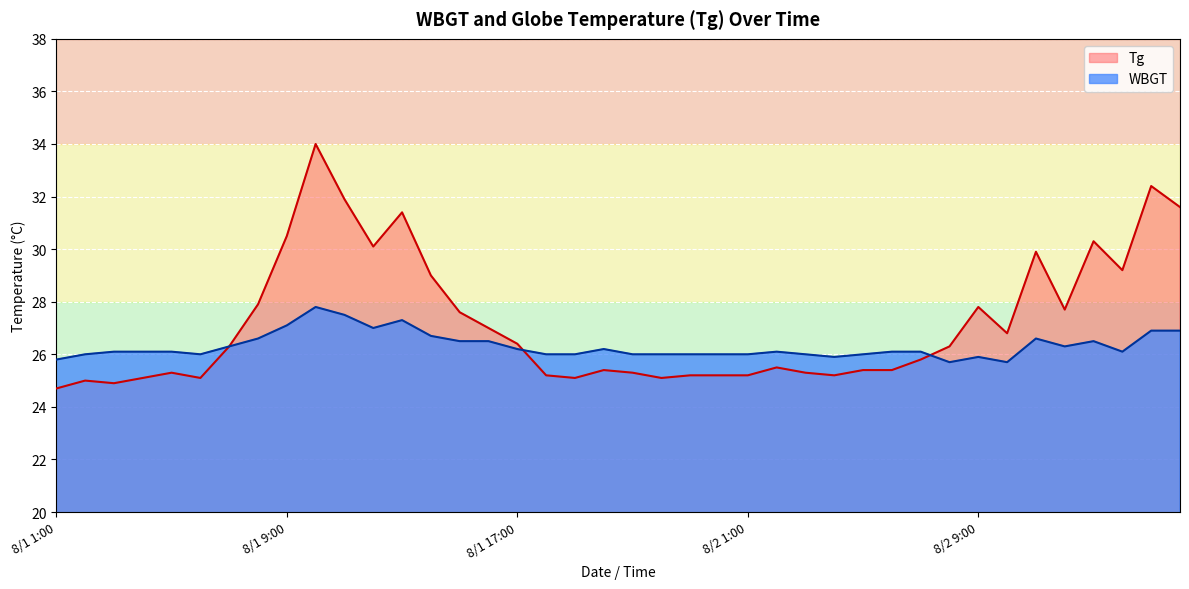

How many interior local valleys does the WBGT series have?

7